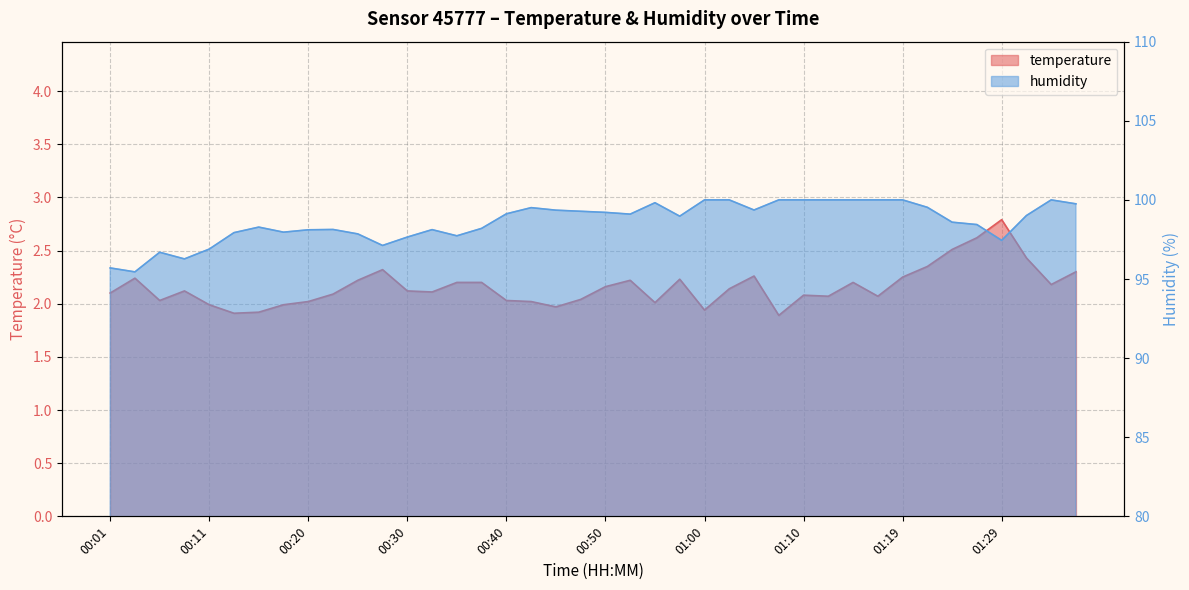

Read the temperature value at 01:27.

2.6